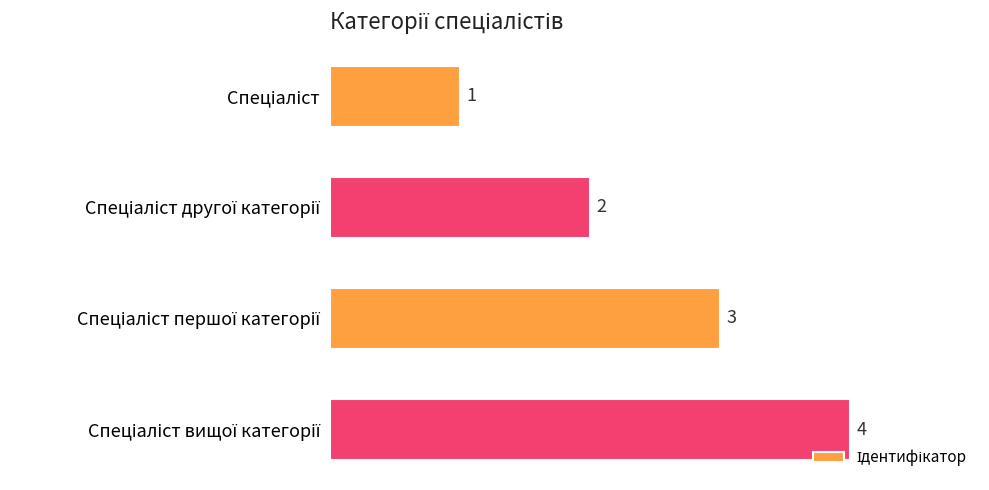

What is the greatest value displayed?

4